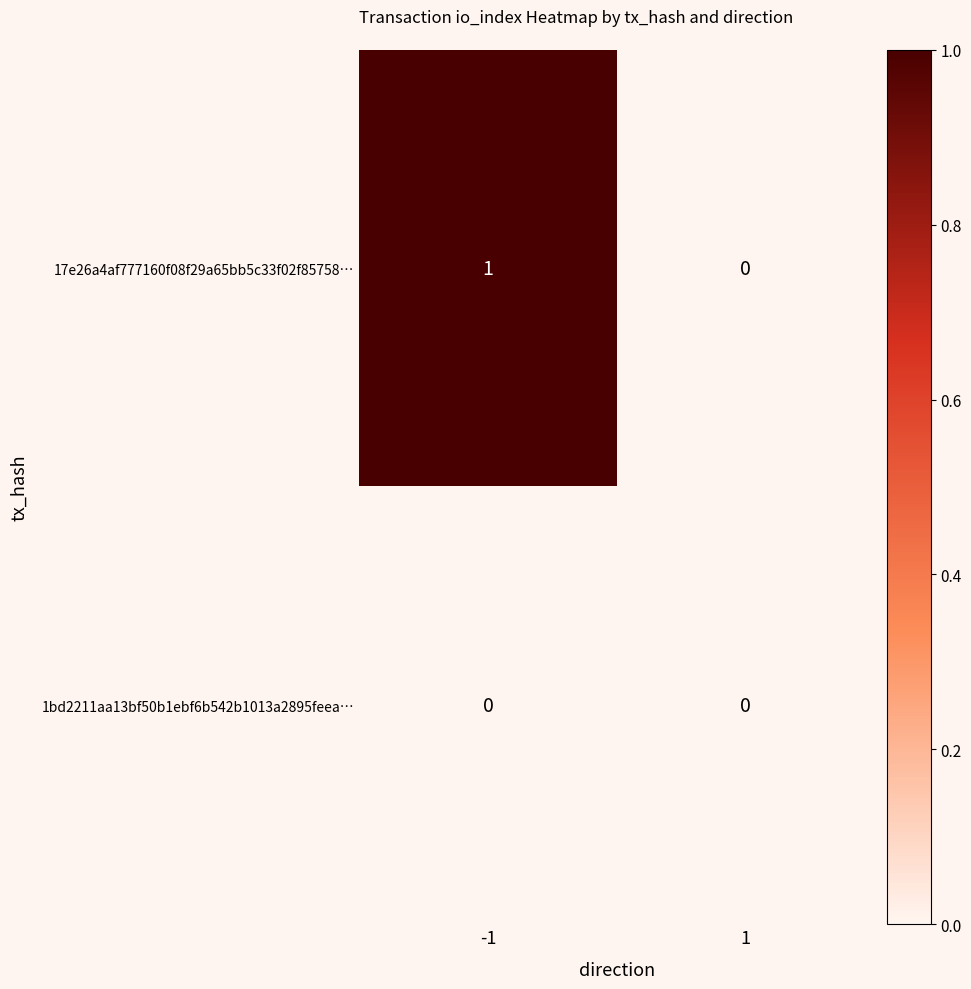

At which category is the sum across all series the highest?

-1